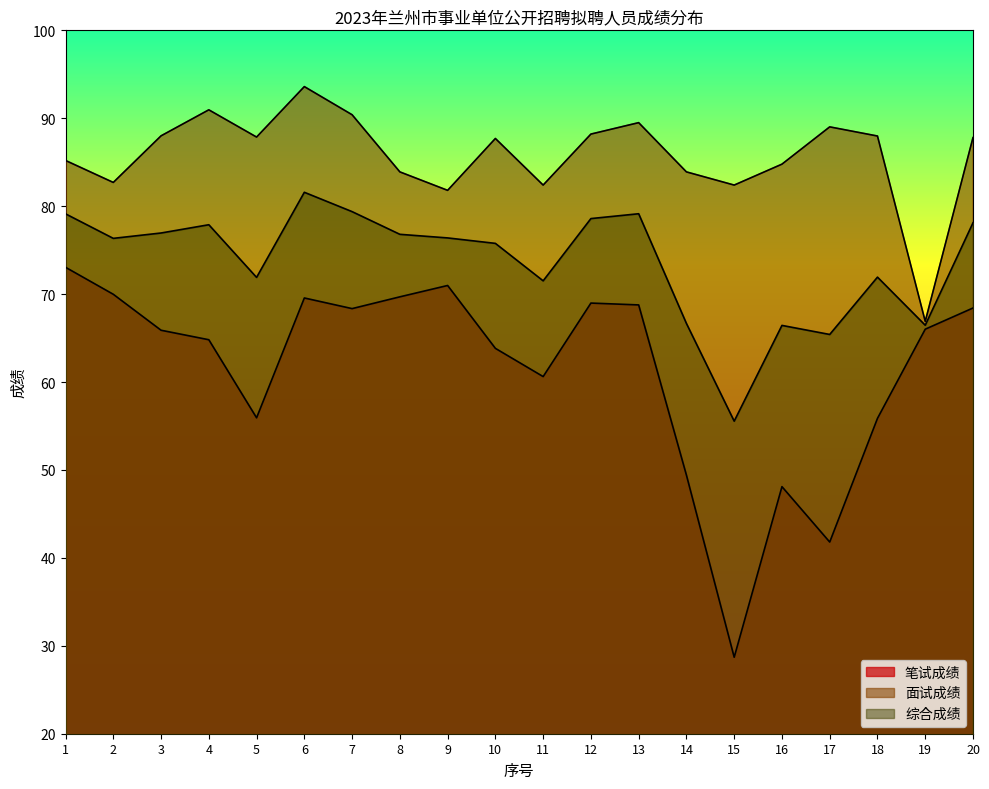

List the series in order of their overall mean, lowest first.

笔试成绩, 综合成绩, 面试成绩